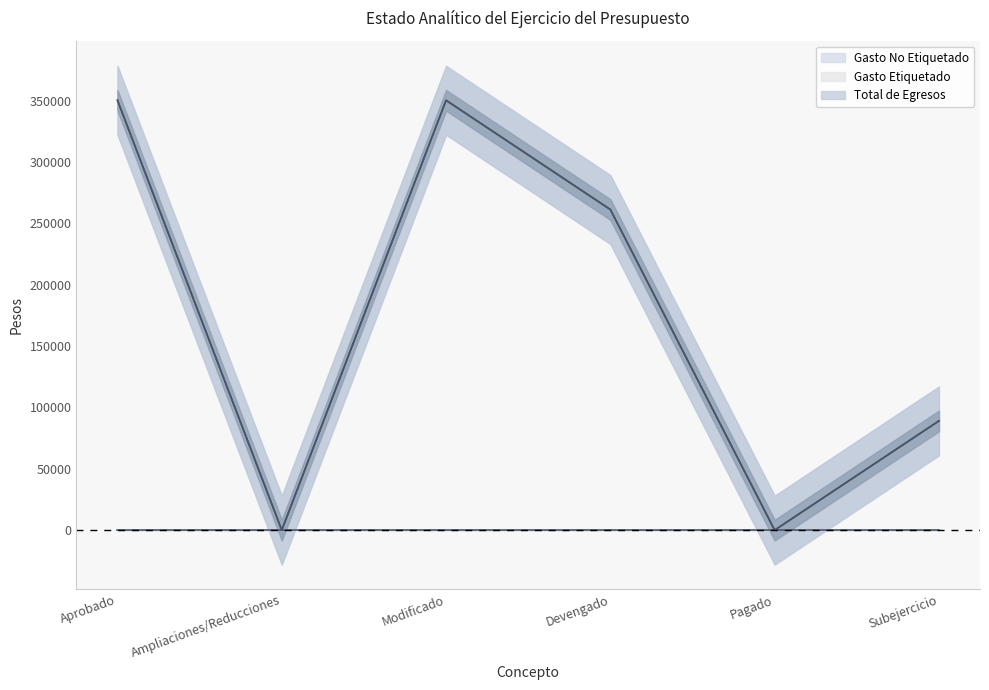

Where is the first local maximum for Gasto No Etiquetado?

Modificado